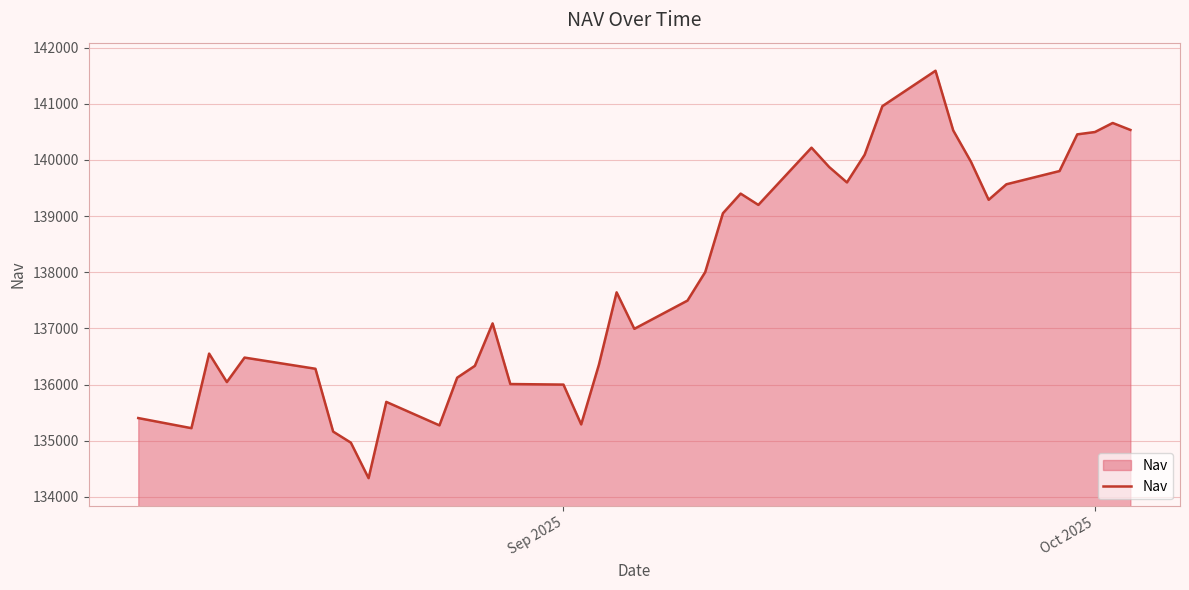

What is the greatest value displayed?

141588